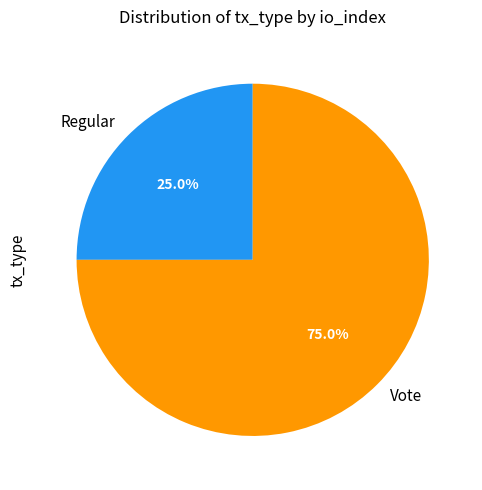

Is there any slice that represents more than half of the pie?

Yes